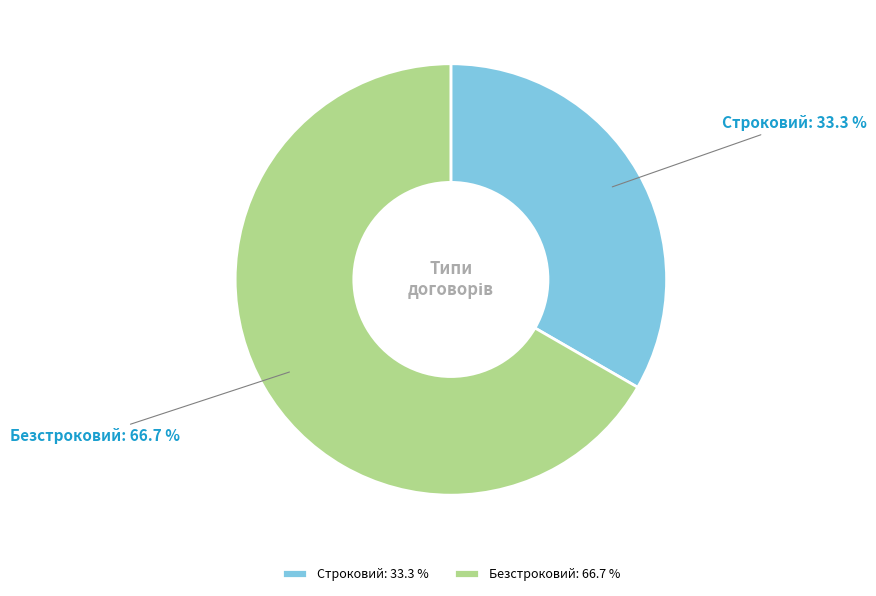

To the nearest percent, what portion does Безстроковий represent?

67%